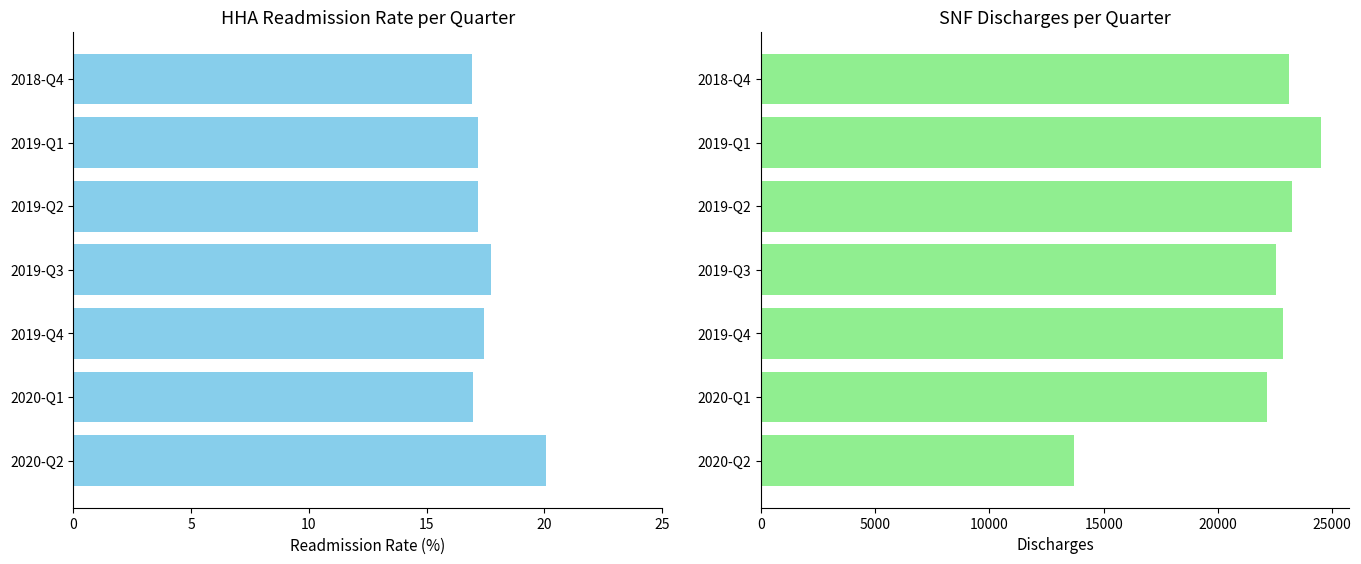

Is it true that HHA Readmission Rate (%) equals 24.2 at 2019-Q3?

False